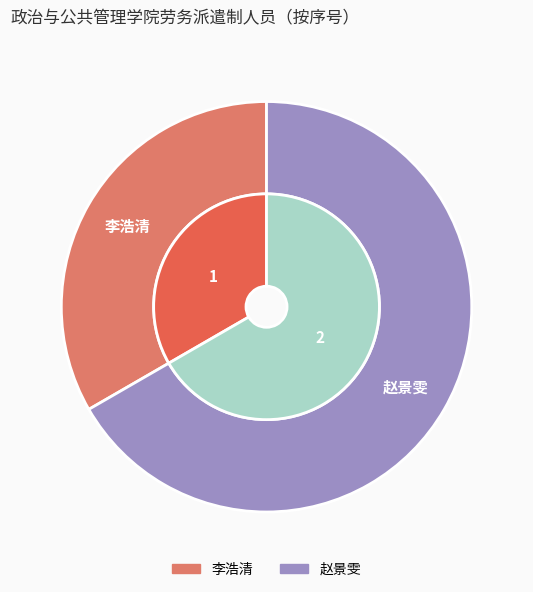

What is the total percentage of 赵景雯 and 李浩清?

100.0%